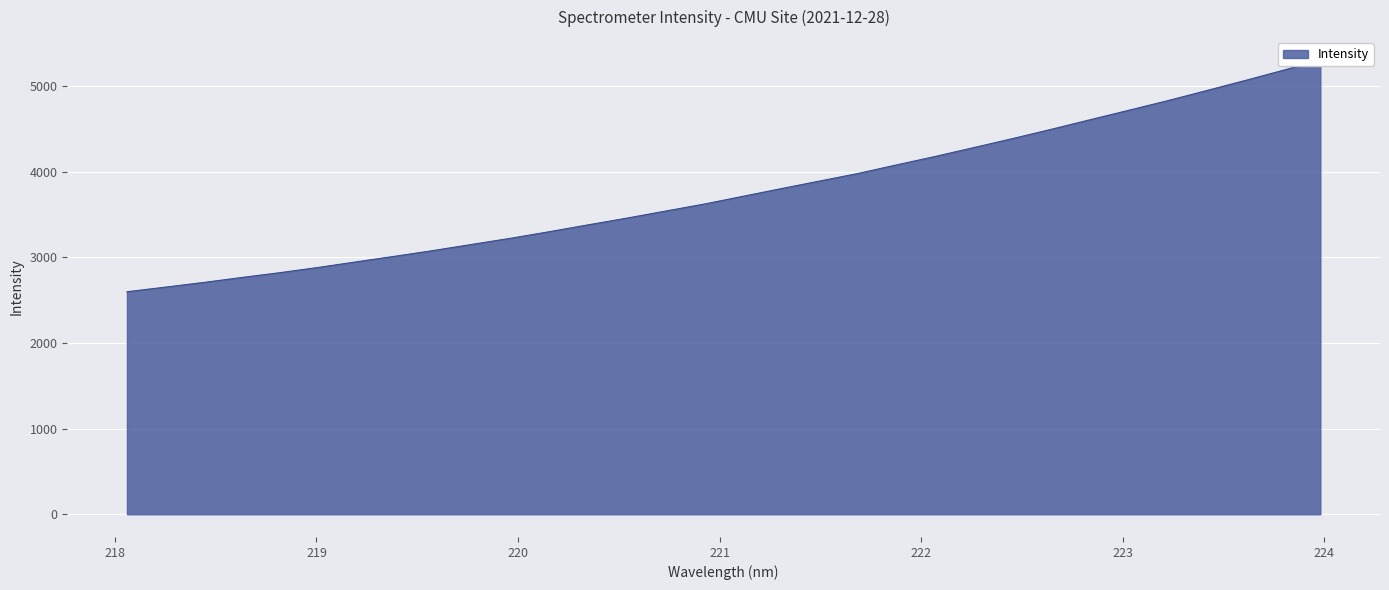

What is the change in value from 220.3533 to 223.2172?

+1444.2